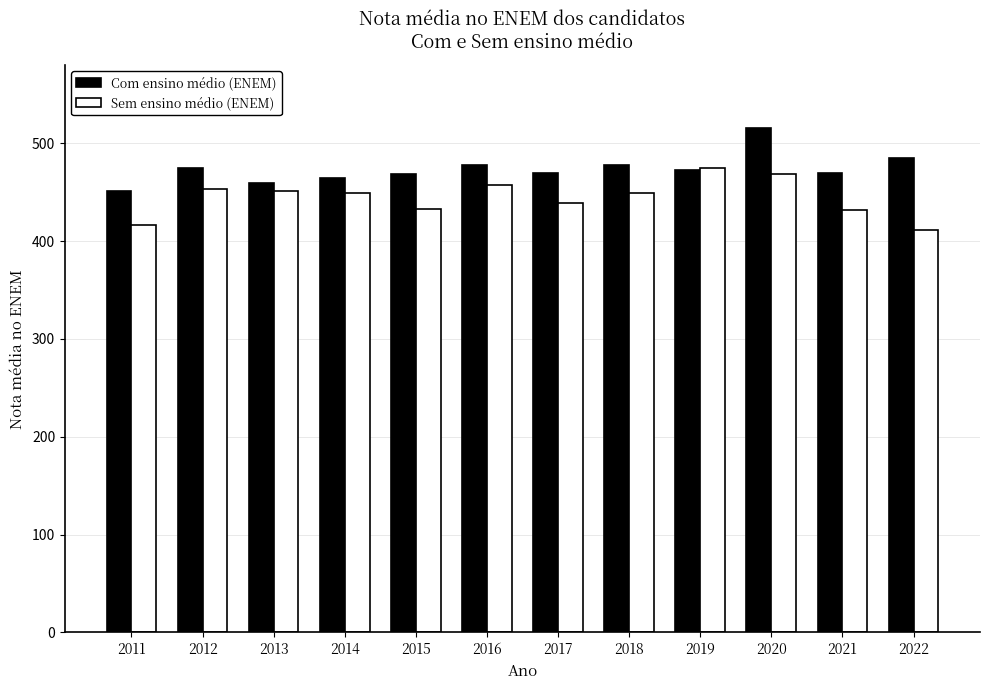

Rank the series by their maximum value, from lowest to highest.

Sem ensino médio (ENEM), Com ensino médio (ENEM)